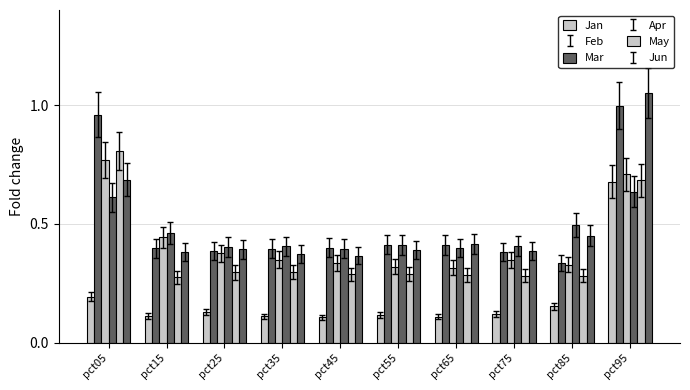

Reading left to right, what are all the values shown in this chart?

Jan: pct05=0.2	pct15=0.1	pct25=0.1	pct35=0.1	pct45=0.1	pct55=0.1	pct65=0.1	pct75=0.1	pct85=0.2	pct95=0.7
Feb: pct05=1.0	pct15=0.4	pct25=0.4	pct35=0.4	pct45=0.4	pct55=0.4	pct65=0.4	pct75=0.4	pct85=0.3	pct95=1.0
Mar: pct05=0.8	pct15=0.4	pct25=0.4	pct35=0.3	pct45=0.3	pct55=0.3	pct65=0.3	pct75=0.3	pct85=0.3	pct95=0.7
Apr: pct05=0.6	pct15=0.5	pct25=0.4	pct35=0.4	pct45=0.4	pct55=0.4	pct65=0.4	pct75=0.4	pct85=0.5	pct95=0.6
May: pct05=0.8	pct15=0.3	pct25=0.3	pct35=0.3	pct45=0.3	pct55=0.3	pct65=0.3	pct75=0.3	pct85=0.3	pct95=0.7
Jun: pct05=0.7	pct15=0.4	pct25=0.4	pct35=0.4	pct45=0.4	pct55=0.4	pct65=0.4	pct75=0.4	pct85=0.5	pct95=1.1